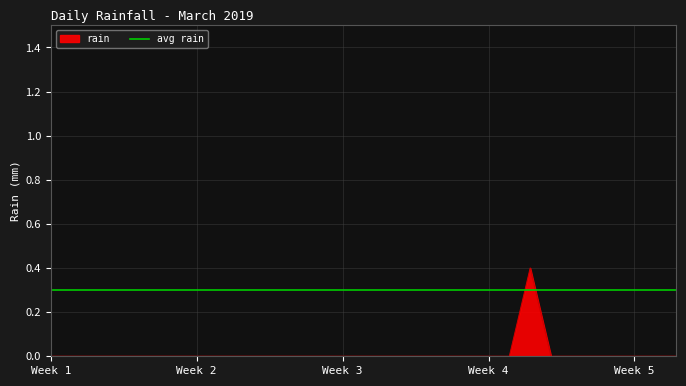

How many lines are shown in the chart?

1